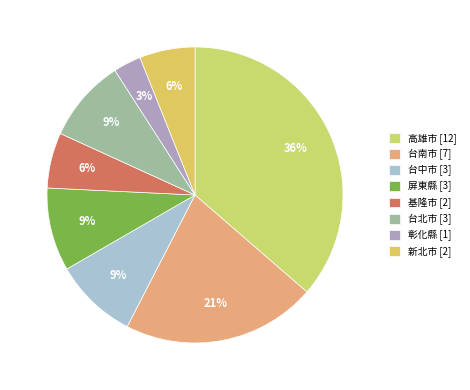

Combined, what portion of the pie is 彰化縣 and 台北市?

12.1%